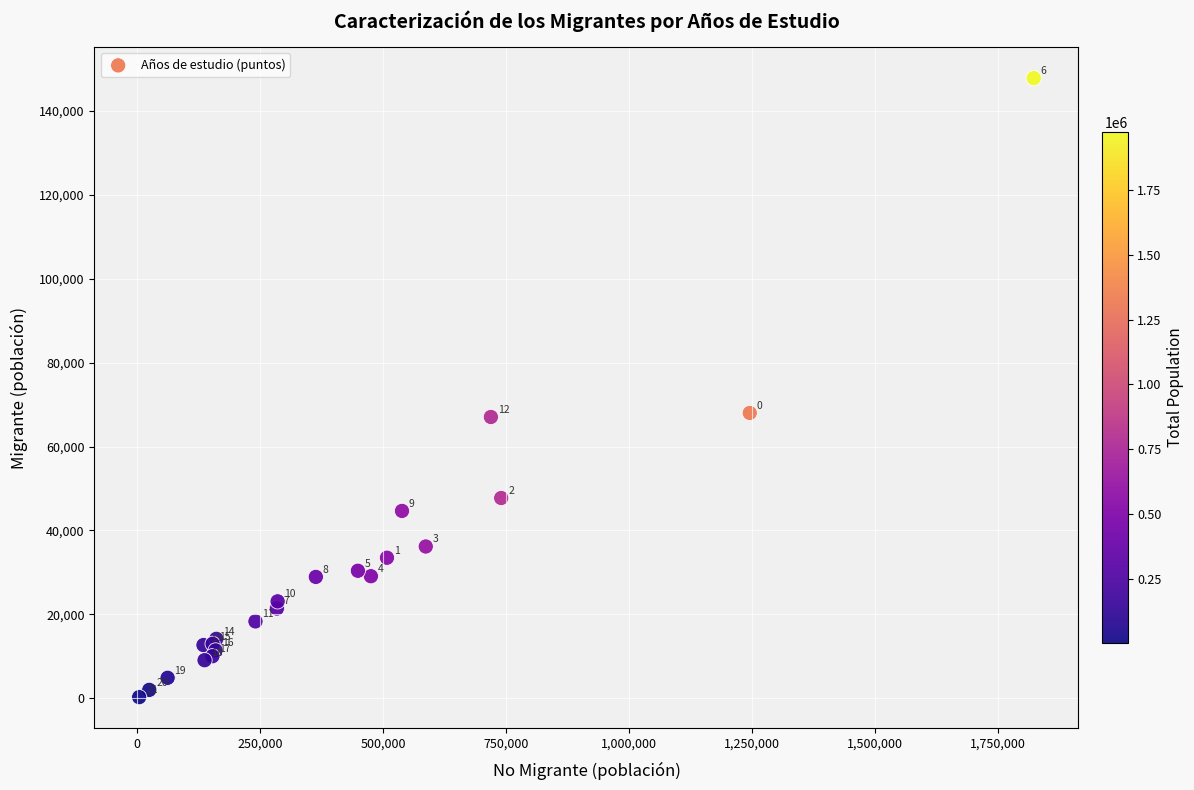

What Y value in the scatter plot is closest to 74050?

68013